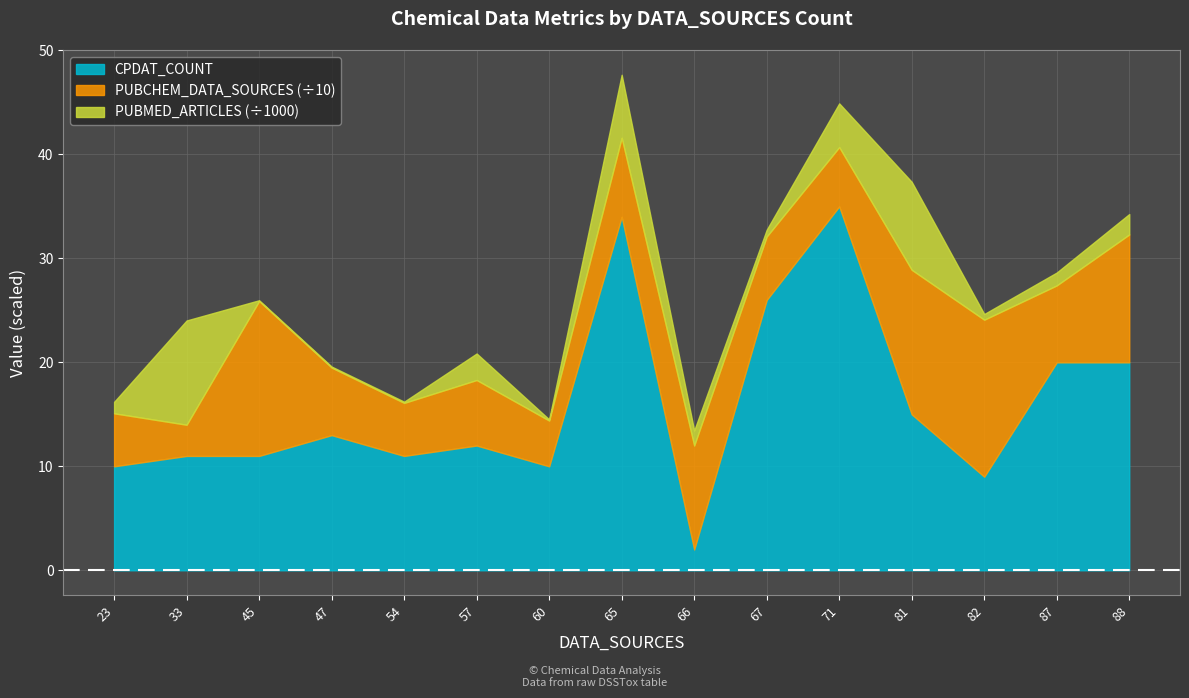

What is the difference between the second highest and second lowest values in the CPDAT_COUNT series?

25.0